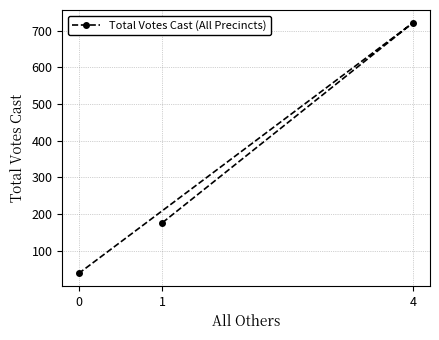

What is the ratio of the value at 0 to the value at 4?

0.1